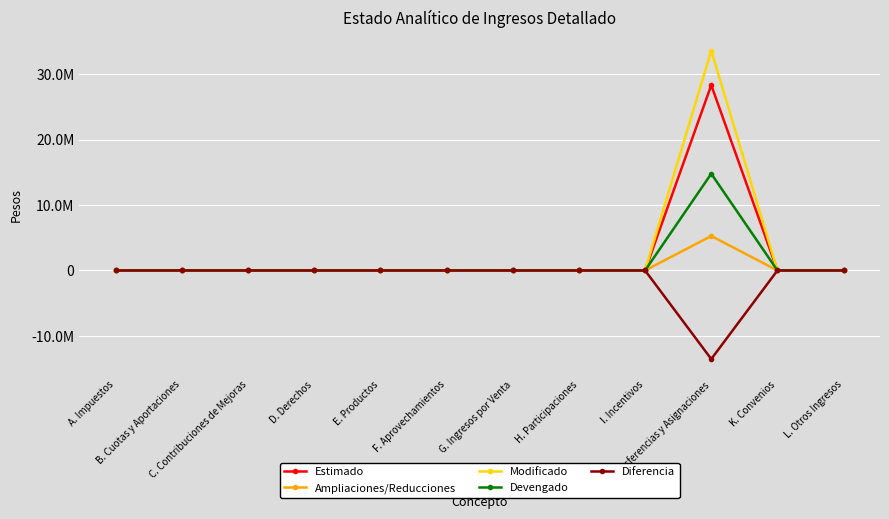

Does the chart have visible grid lines?

Yes